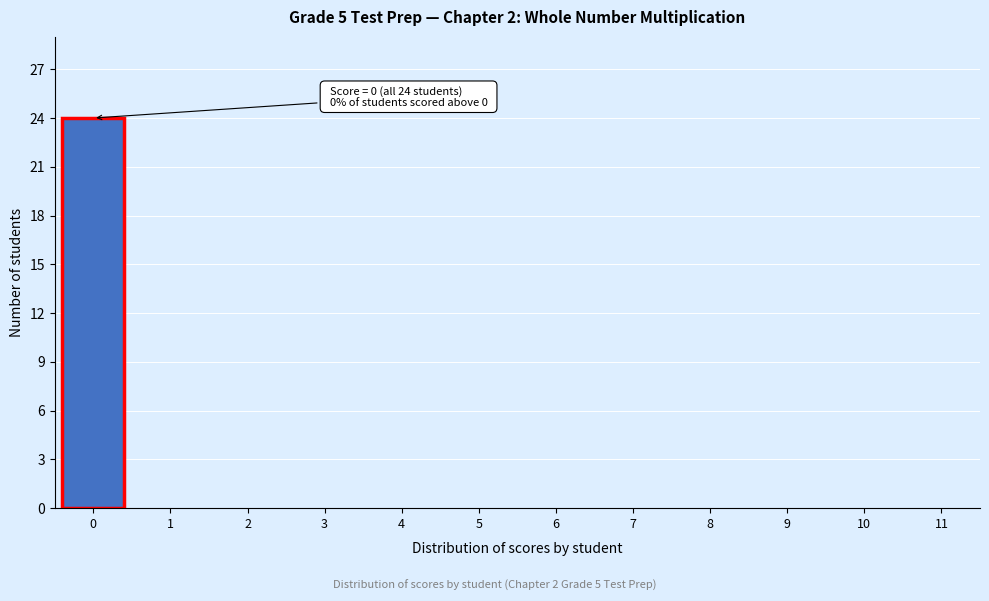

Reading right to left, extract all data points from this chart.

11=0	10=0	9=0	8=0	7=0	6=0	5=0	4=0	3=0	2=0	1=0	0=24